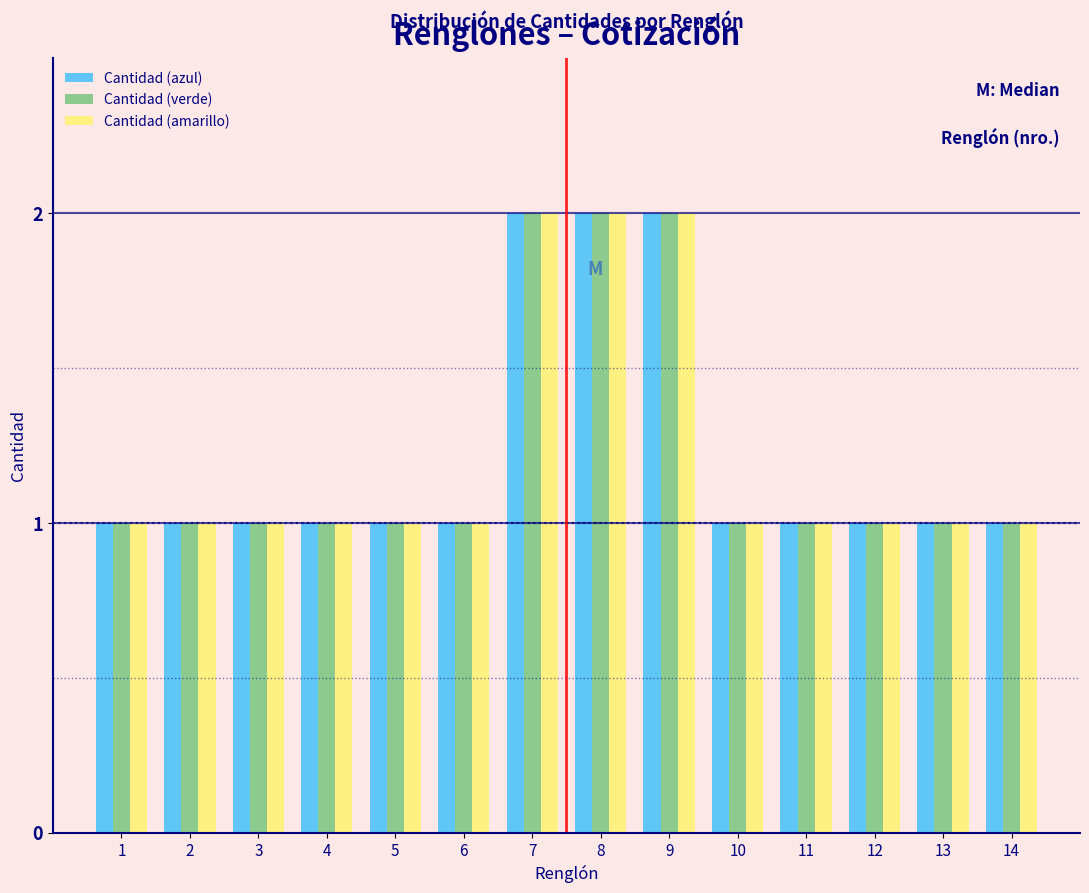

Is the value of Cantidad (verde) at 8 greater than the value of Cantidad (amarillo) at 12?

Yes